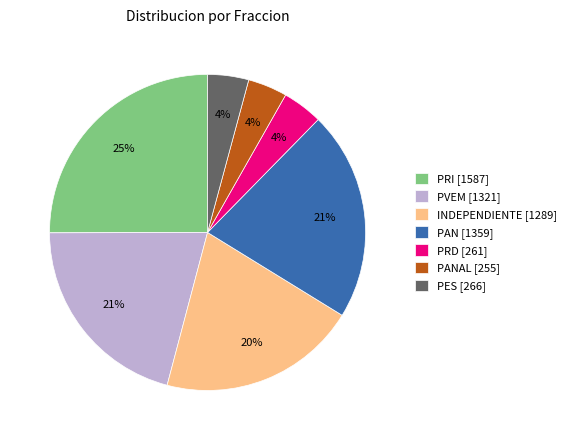

How many segments does this pie chart have?

7